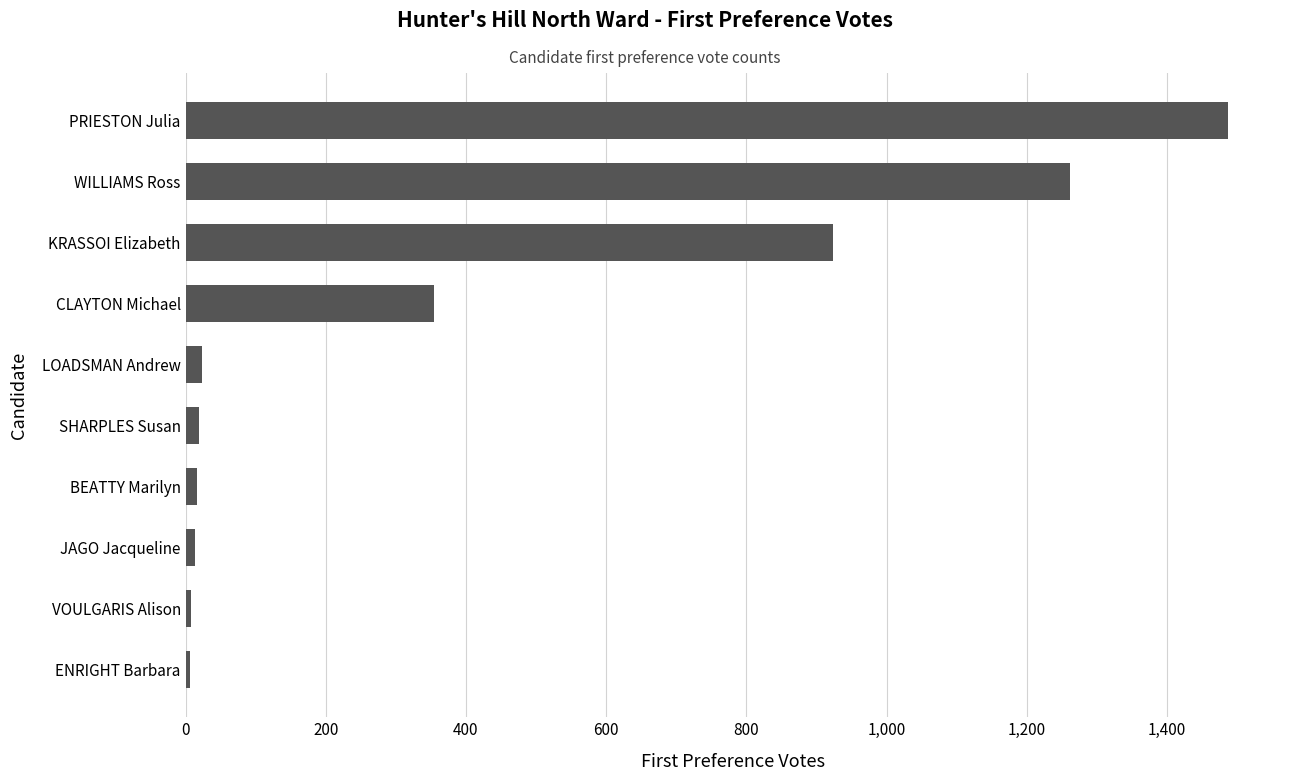

Is it true that the value at CLAYTON Michael is 354?

True